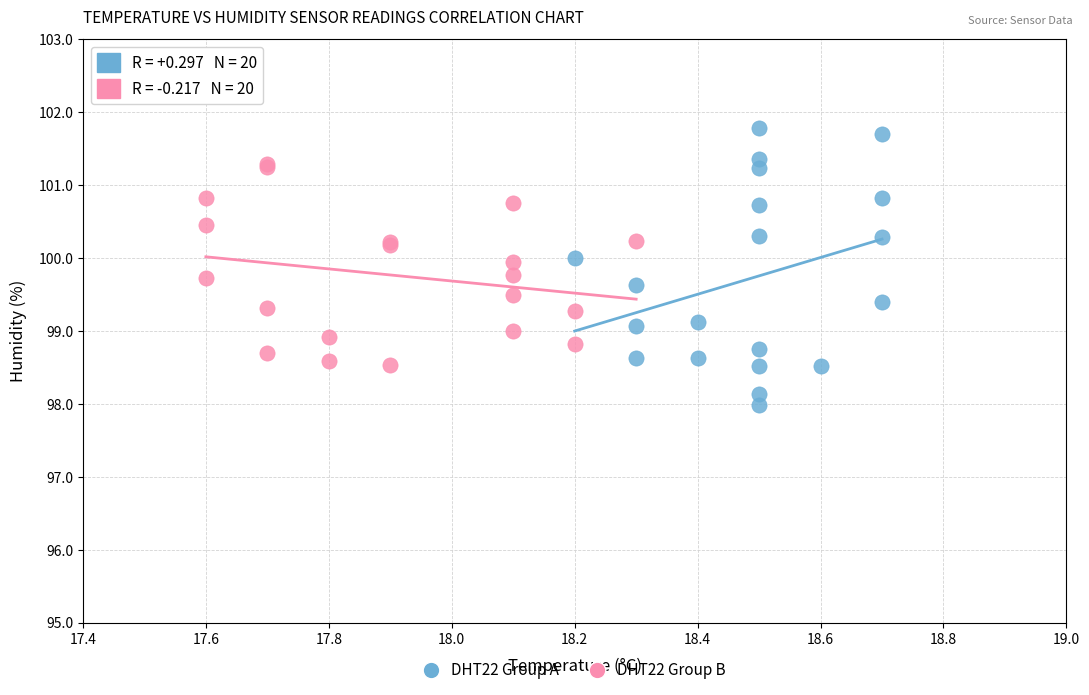

Which series reaches the minimum Y coordinate?

DHT22 Group A